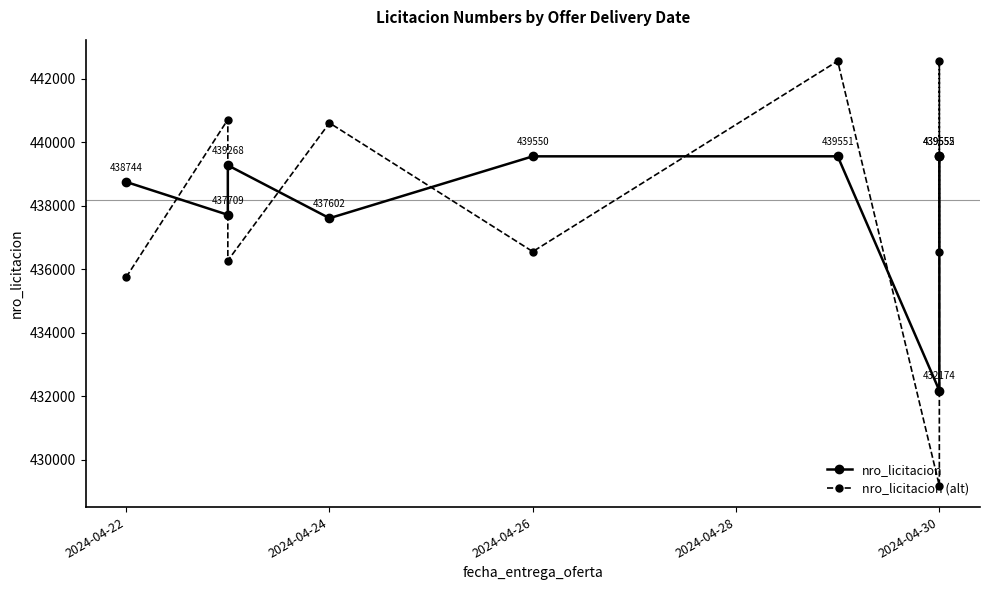

What is the spread (max minus min) of values at 2024-04-22?

3000